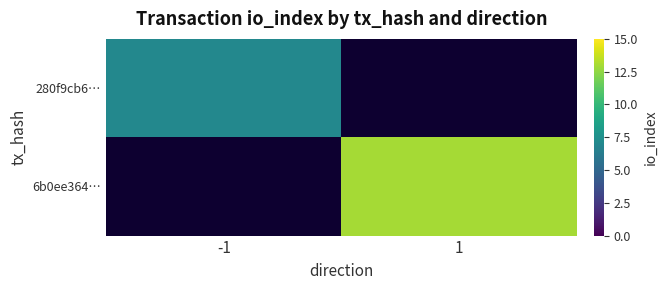

Which has a higher value, -1 or 1?

1